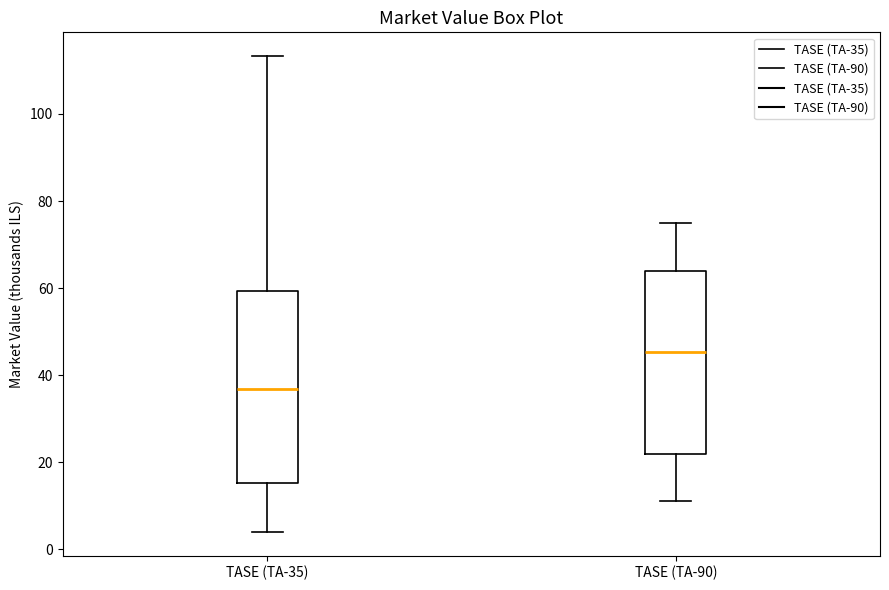

Comparing the boxes themselves (not the whiskers), which one is the tallest?

TASE (TA-35)